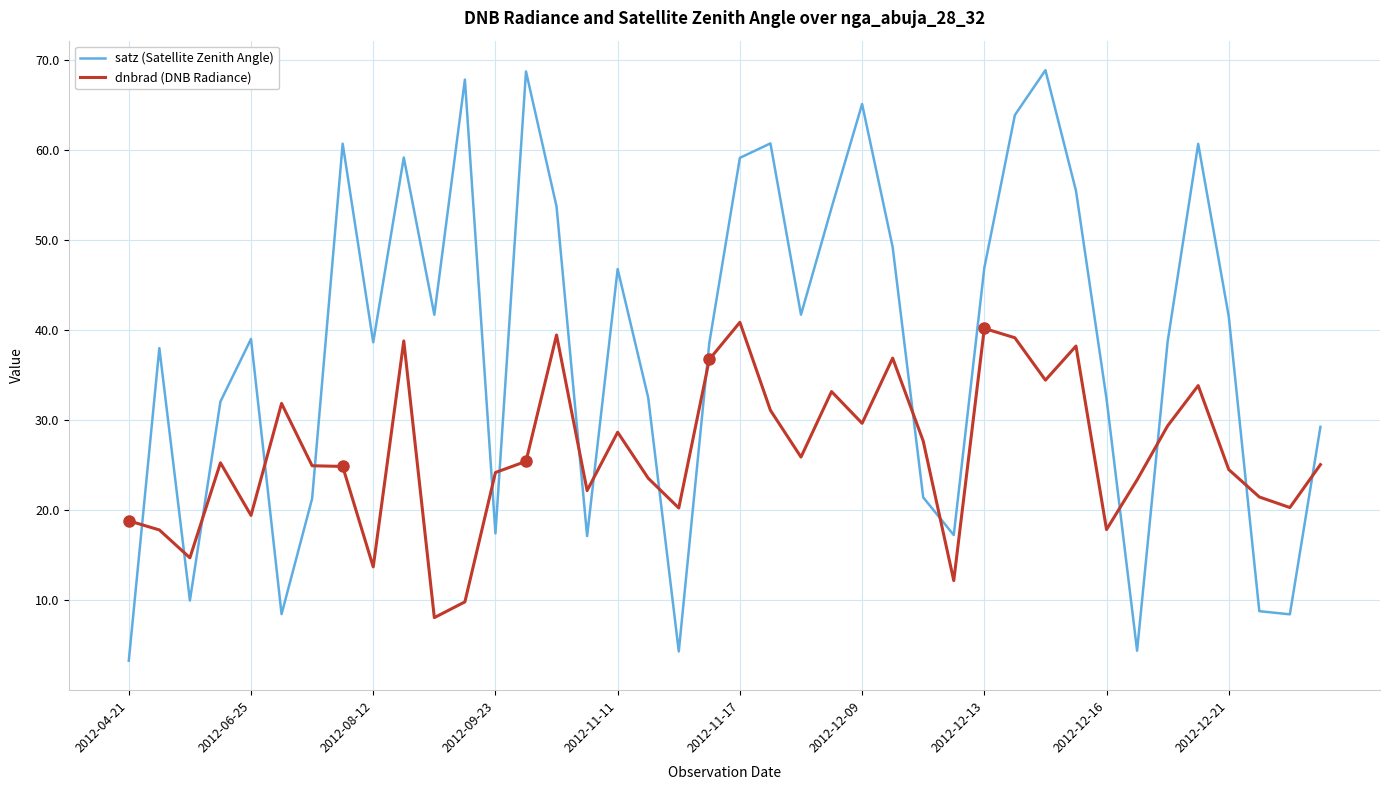

What is the difference between the maximum and minimum values in the satz (Satellite Zenith Angle) series?

65.6